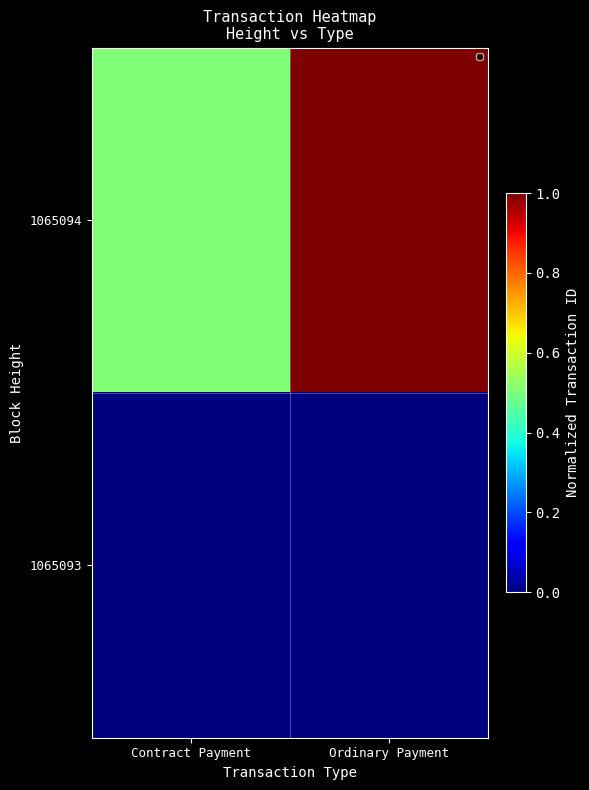

Which category has the highest value across all series?

Ordinary Payment